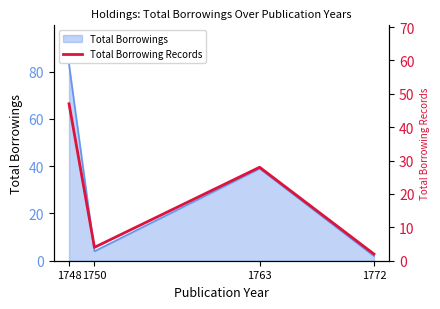

List the labels in order of value, largest first.

1748, 1763, 1750, 1772